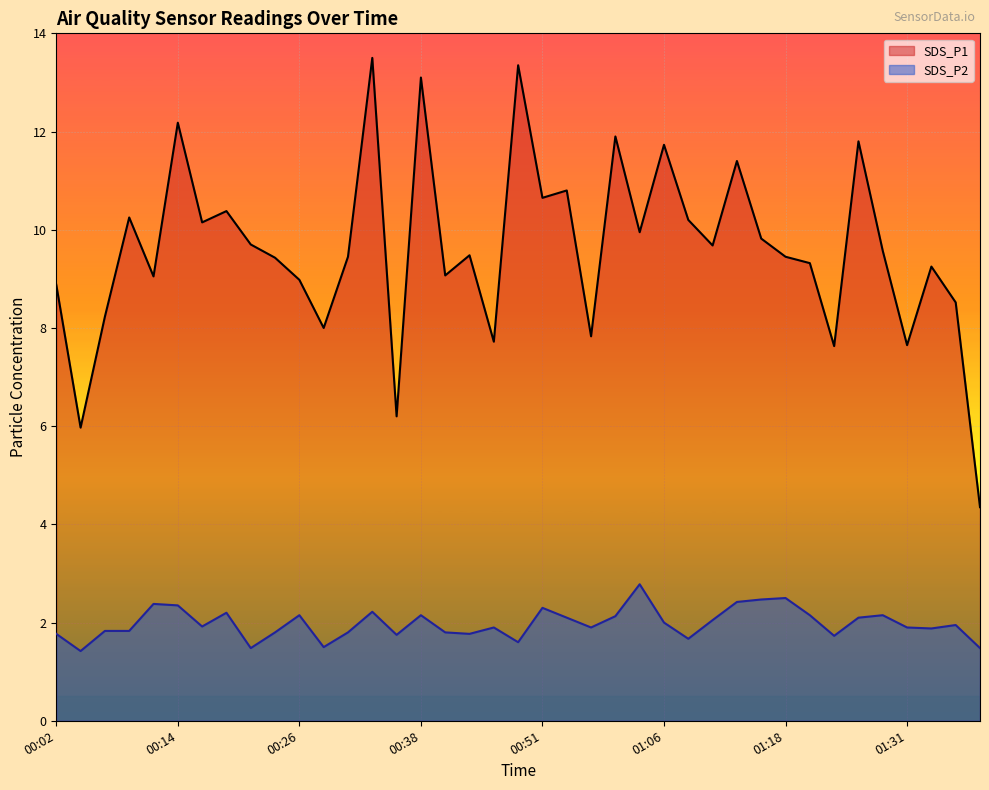

What are all the series names shown in the legend?

SDS_P1, SDS_P2